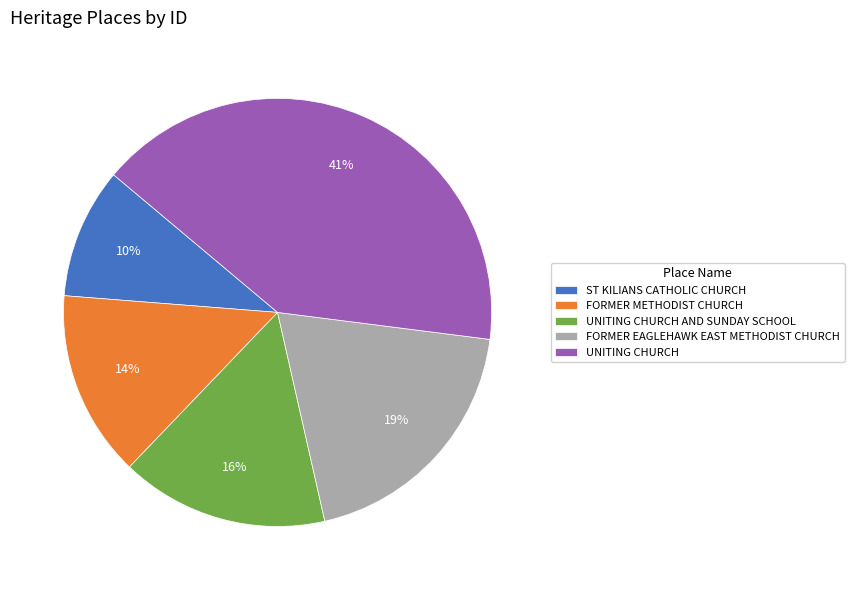

Do ST KILIANS CATHOLIC CHURCH and UNITING CHURCH together represent more than half of the pie?

Yes